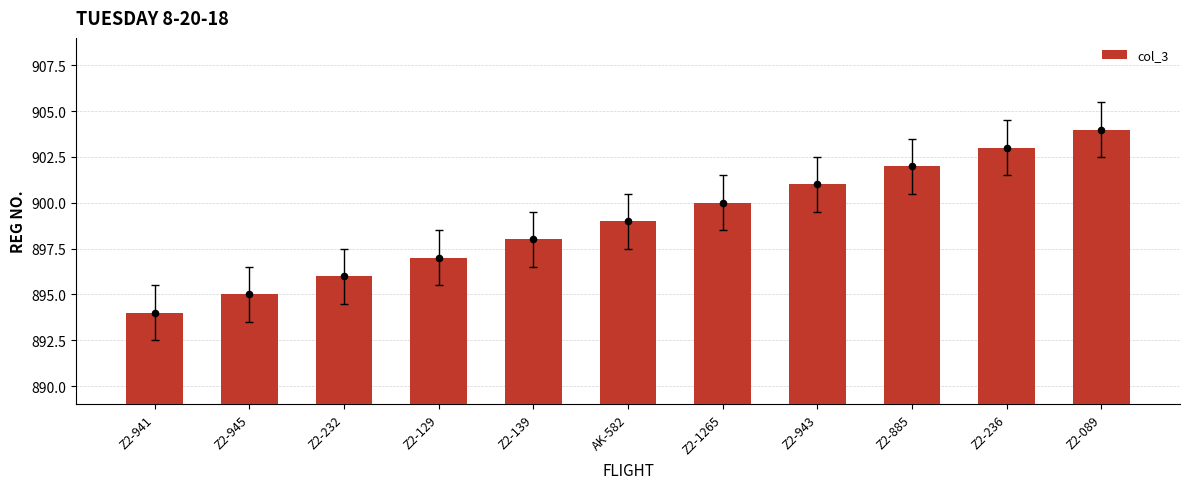

What is the change in value from Z2-129 to Z2-1265?

+3